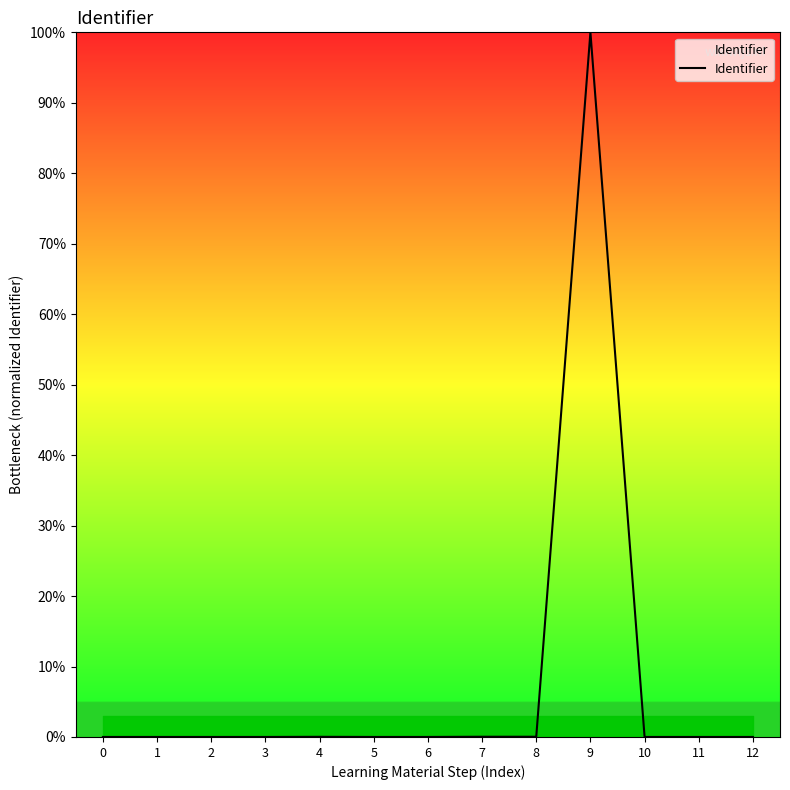

Which label corresponds to the largest value in the chart?

9